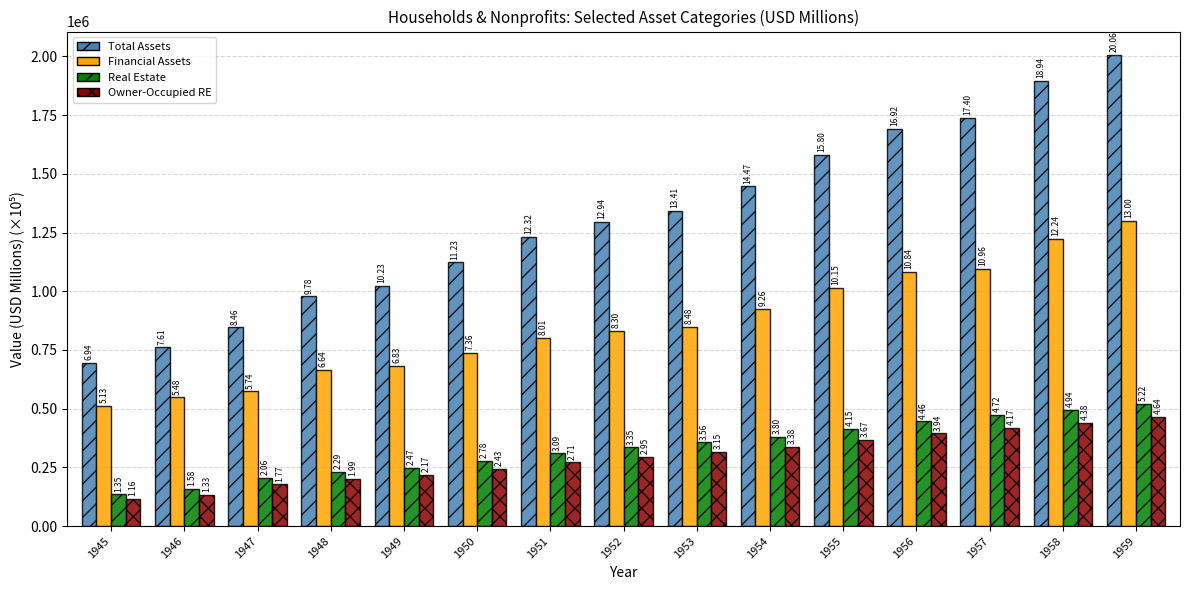

What are all the series names shown in the legend?

Total Assets, Financial Assets, Real Estate, Owner-Occupied RE